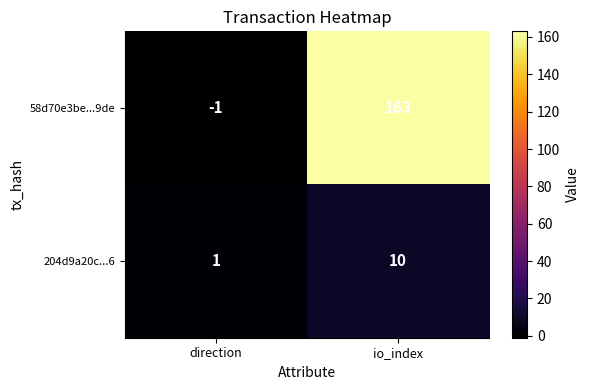

The 204d9a20c...6 series shows 10 at io_index. True or false?

True